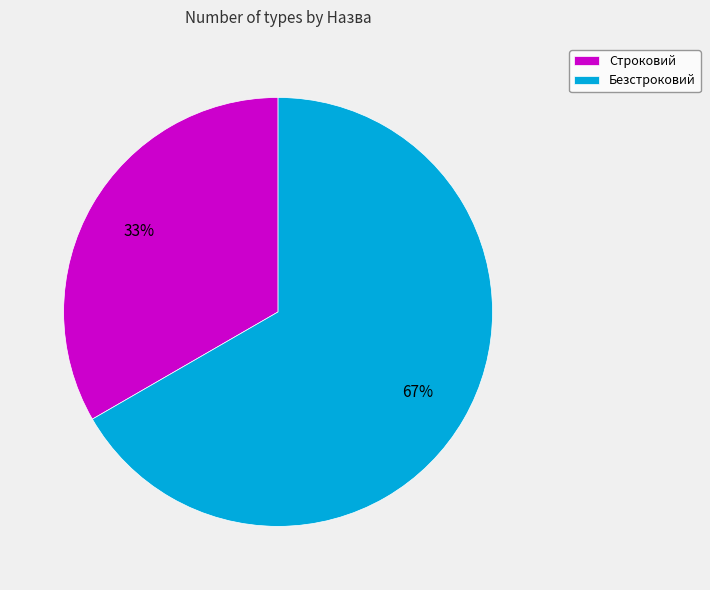

True or false: Безстроковий accounts for 58% of the total.

False